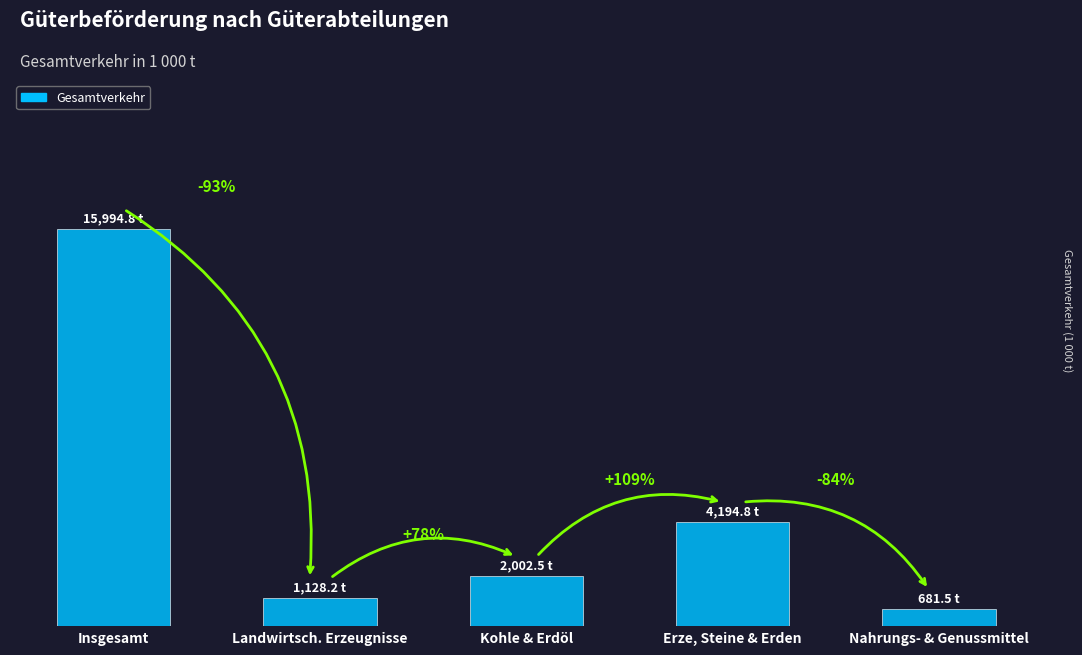

Between Kohle & Erdöl and Insgesamt, which is larger?

Insgesamt